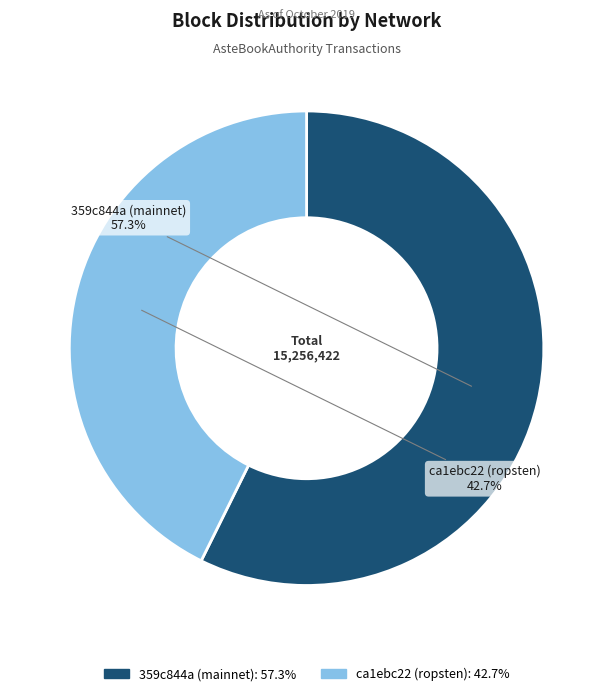

Is there a majority slice in this chart?

Yes